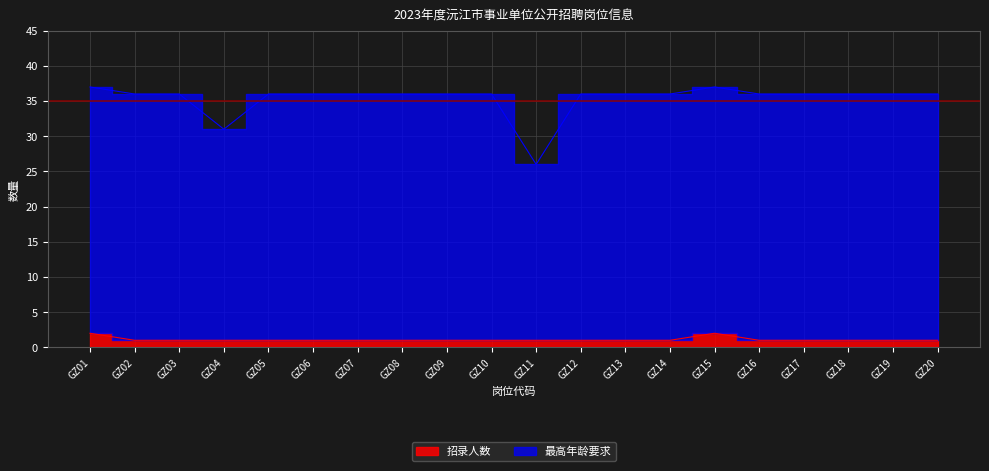

What is the sum of all 最高年龄要求 values?

707